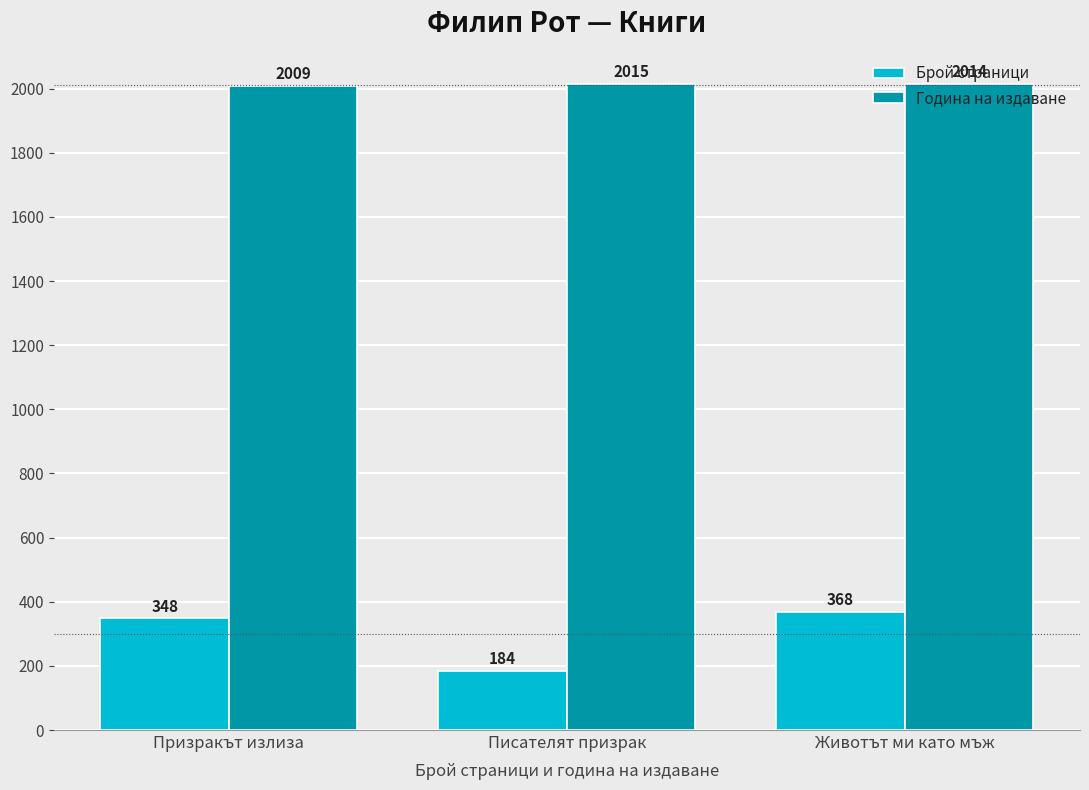

What is the value of the Брой страници bar at the 1st from the left?

348